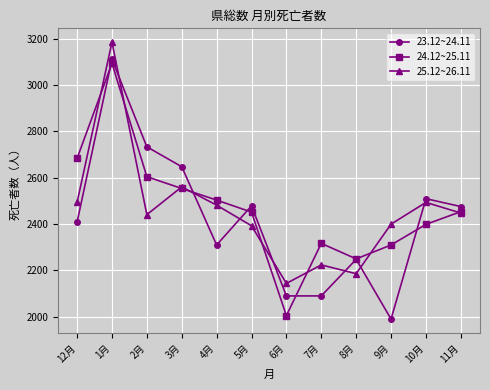

The value of 24.12~25.11 at 11月 is 2453. True or false?

True